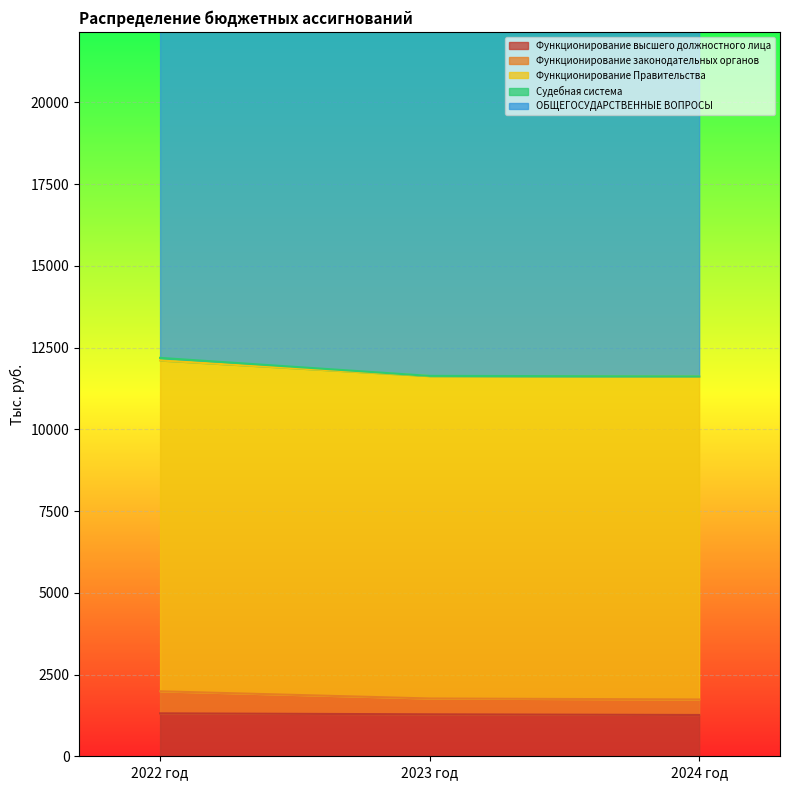

List the labels in order of Функционирование законодательных органов value, largest first.

2022 год, 2023 год, 2024 год